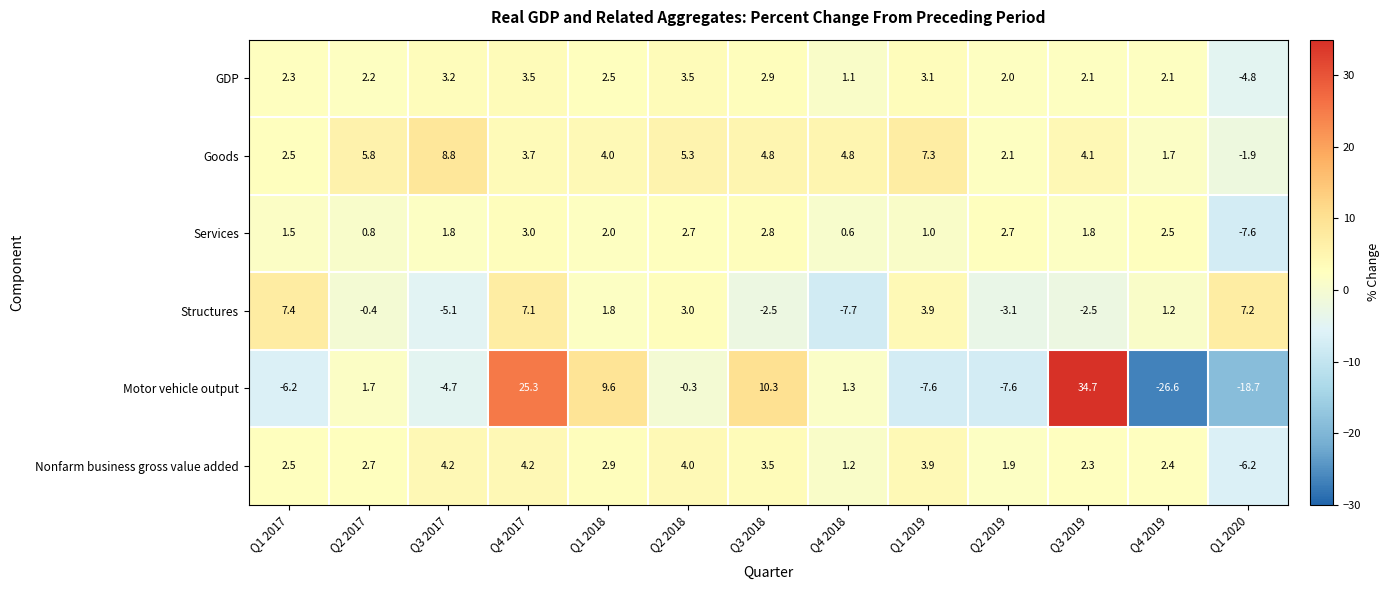

At which label is Services closest to -2?

Q4 2018